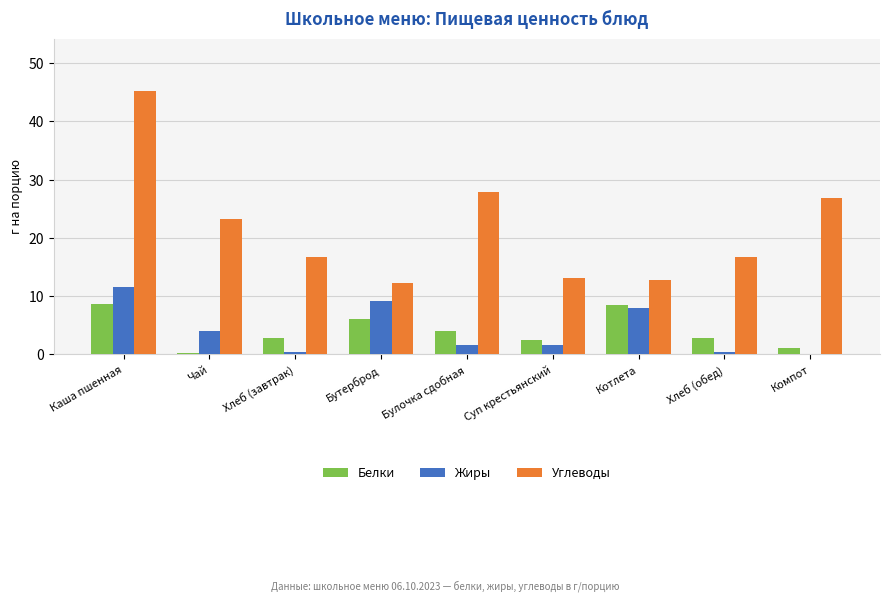

How many categories are shown in the chart?

9